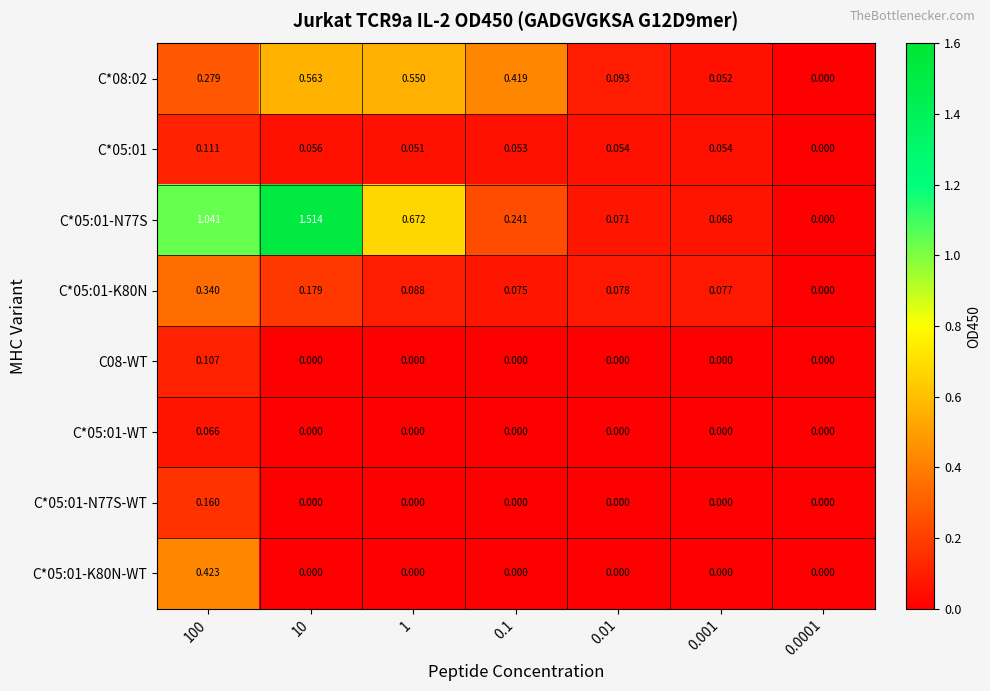

Is the value of C*05:01-WT at 0.001 greater than the value of C*08:02 at 0.01?

No